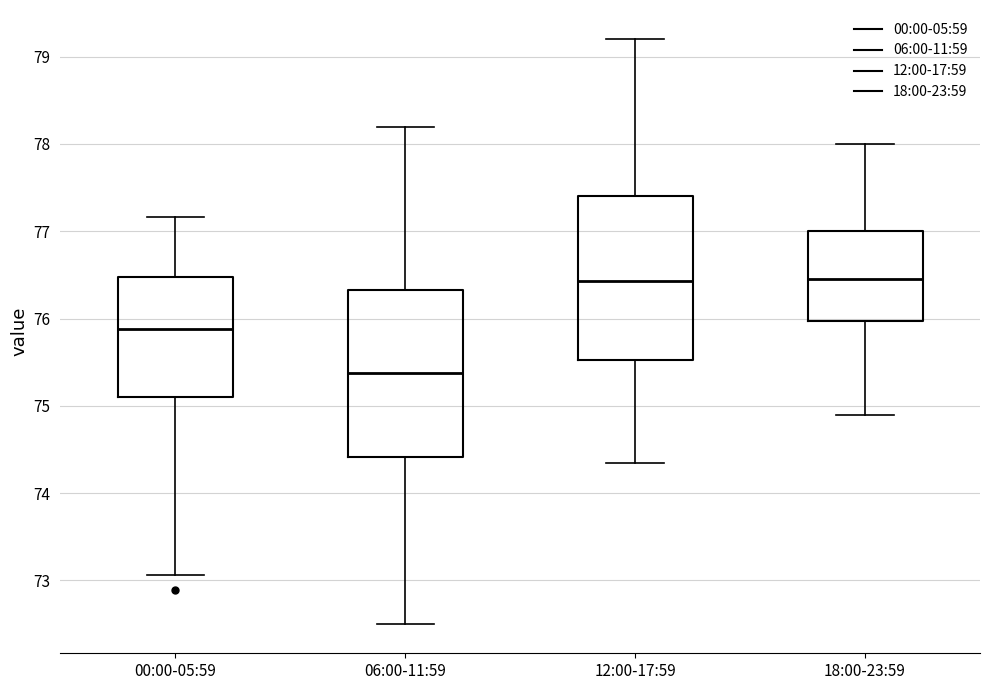

Reading left to right, read every box against the y-axis: the position of its median line, the range the box covers, and the ends of its whiskers. The values are not printed on the chart, so give them approximately, as read against the axis.

00:00-05:59: median 75.9, box 75.1 to 76.5, whiskers 73.1 to 77.2
06:00-11:59: median 75.4, box 74.4 to 76.3, whiskers 72.5 to 78.2
12:00-17:59: median 76.4, box 75.5 to 77.4, whiskers 74.4 to 79.2
18:00-23:59: median 76.5, box 76.0 to 77.0, whiskers 74.9 to 78.0